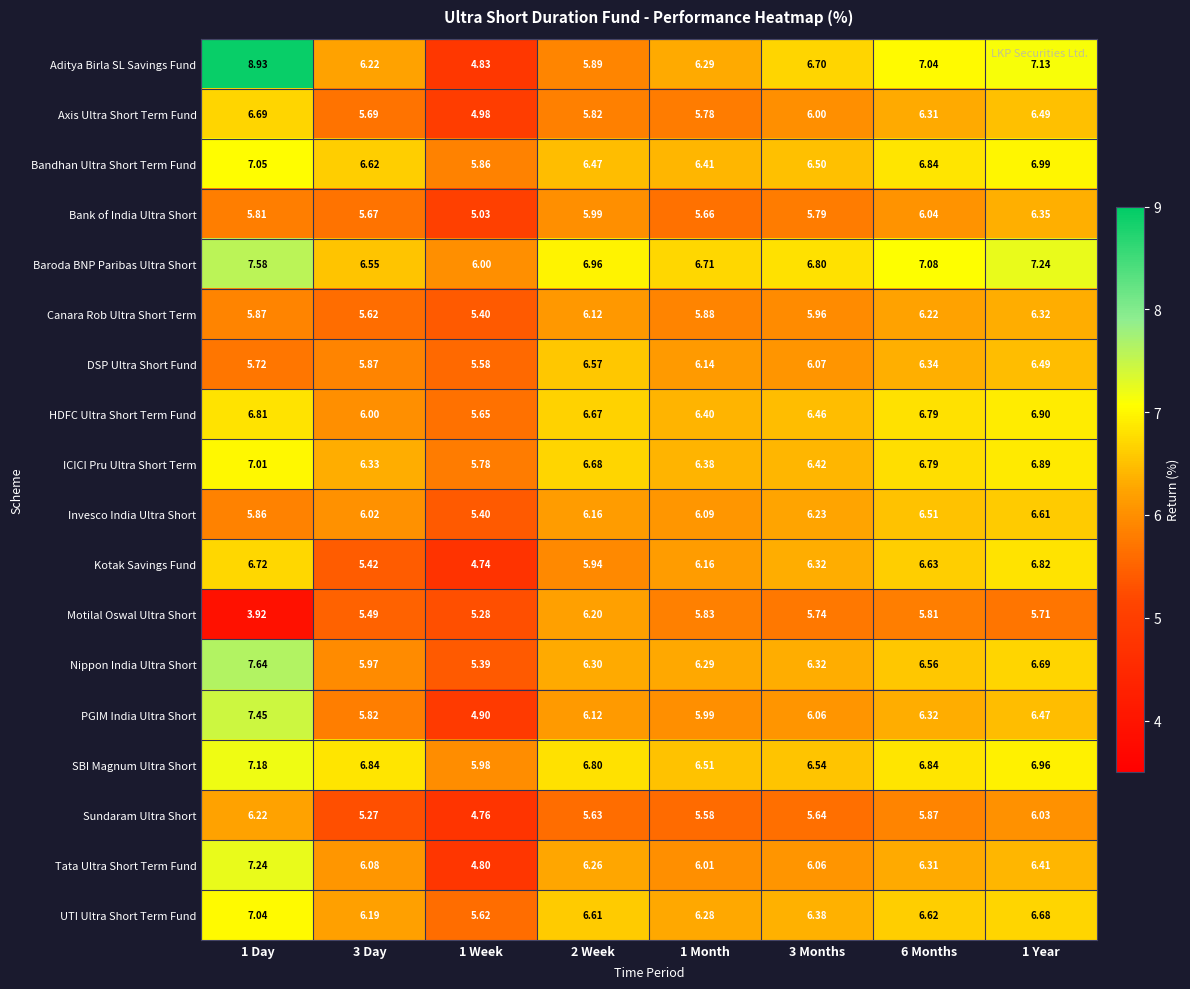

Count the number of data series in this chart.

18